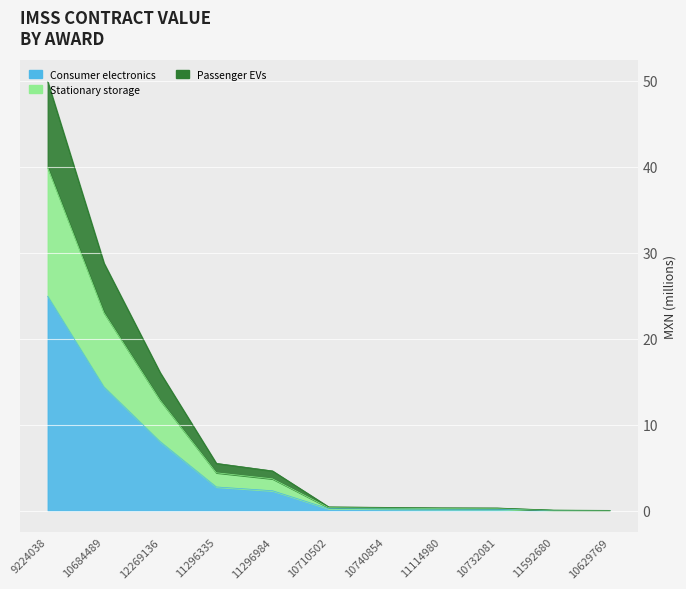

Reading left to right, list all the values displayed in this chart.

tender.value.amount: 9224038=24.9	10684489=14.4	12269136=8.0	11296335=2.7	11296984=2.3	10710502=0.2	10740854=0.2	11114980=0.2	10732081=0.1	11592680=0.0	10629769=0.0
awards.value.amount: 9224038=39.9	10684489=23.0	12269136=12.8	11296335=4.4	11296984=3.7	10710502=0.3	10740854=0.3	11114980=0.3	10732081=0.2	11592680=0.0	10629769=0.0
contracts.value.amount: 9224038=49.9	10684489=28.8	12269136=16.1	11296335=5.5	11296984=4.6	10710502=0.4	10740854=0.4	11114980=0.3	10732081=0.3	11592680=0.1	10629769=0.0